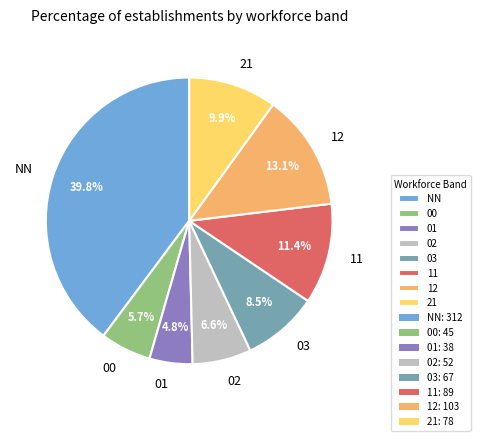

Approximately how many times larger is the value at 21 compared to 11?

0.9